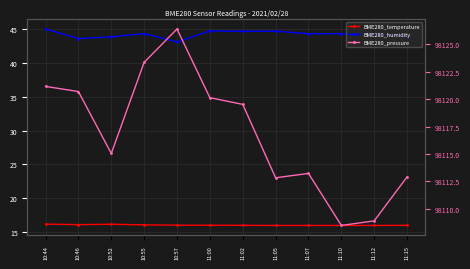

True or false: BME280_temperature and BME280_pressure intersect in this chart.

False